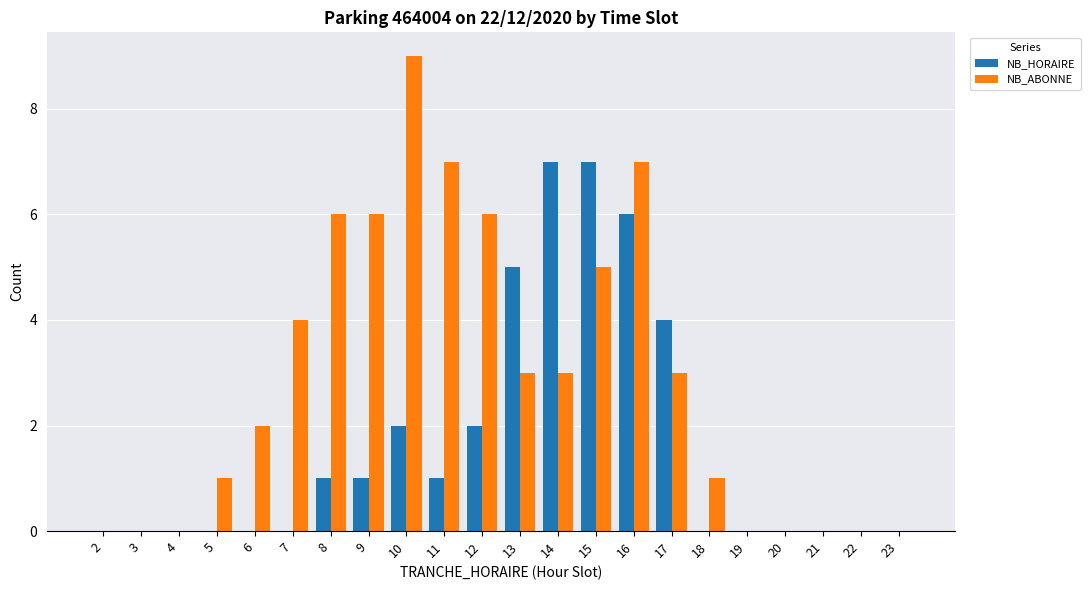

Count the NB_HORAIRE values in the range 0 to 2.

17